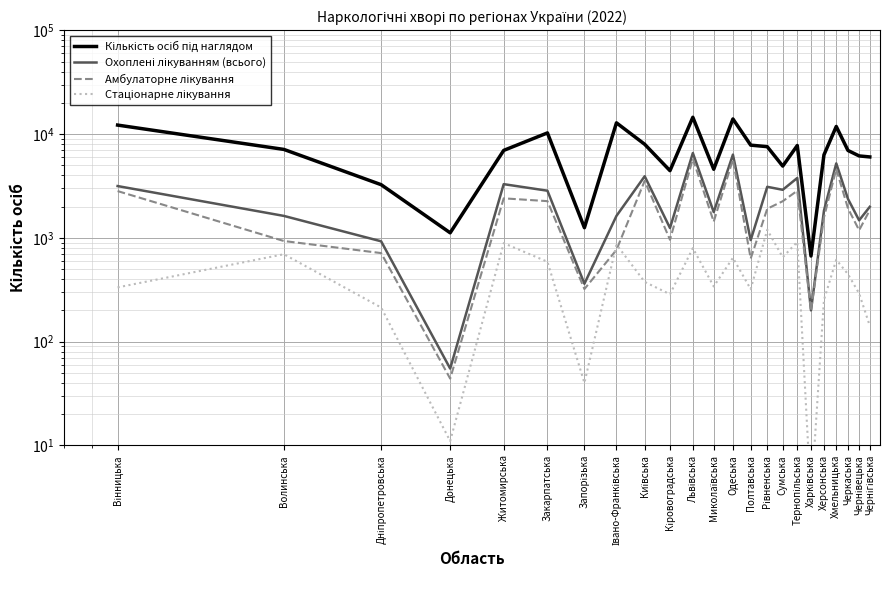

The value of Охоплені лікуванням (всього) at Запорізька is 361. True or false?

True